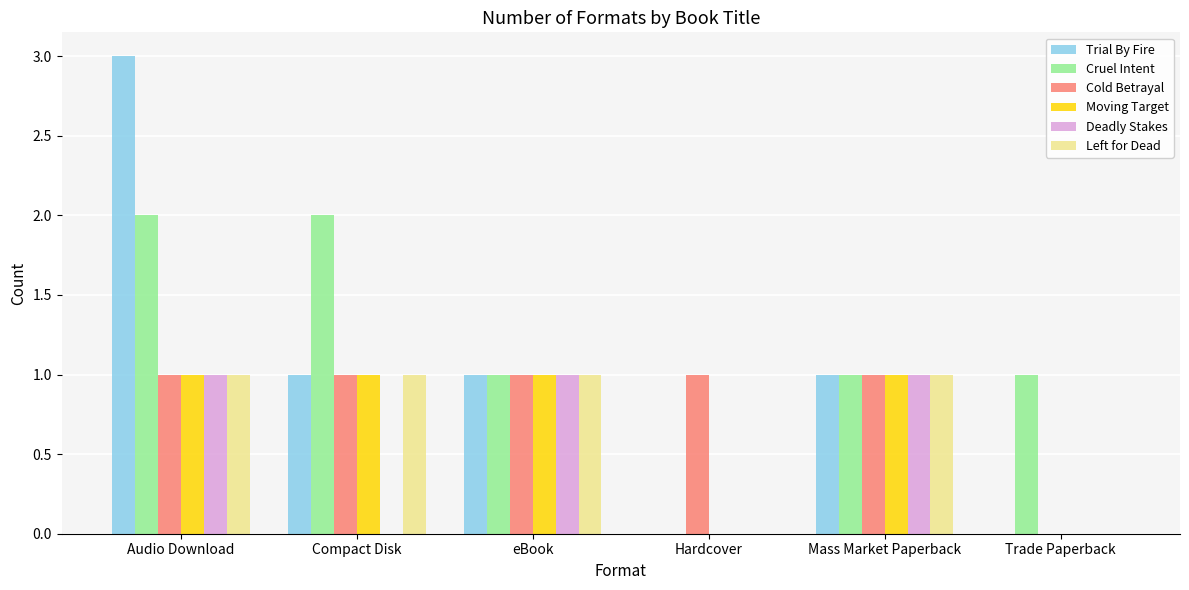

Which series changed the most between Audio Download and Mass Market Paperback?

Trial By Fire